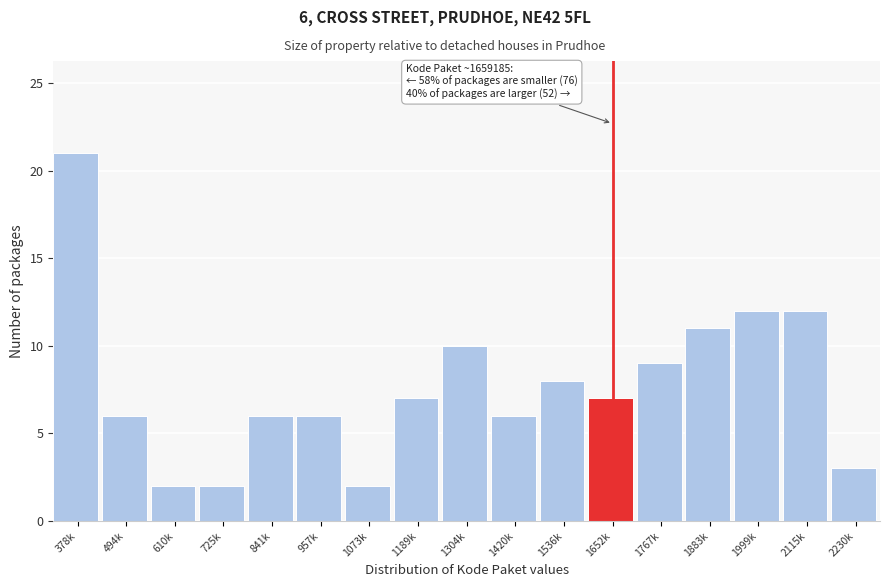

Reading left to right, extract all data points from this chart.

21	6	2	2	6	6	2	7	10	6	8	7	9	11	12	12	3